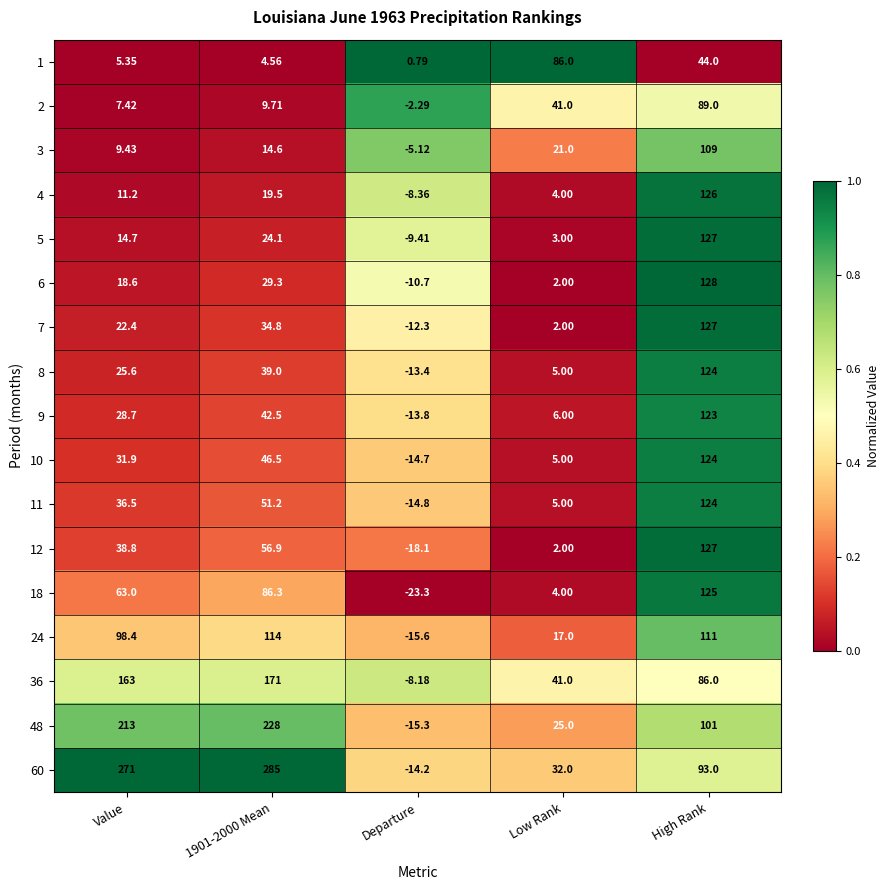

Which label corresponds to the smallest value in the chart?

Departure